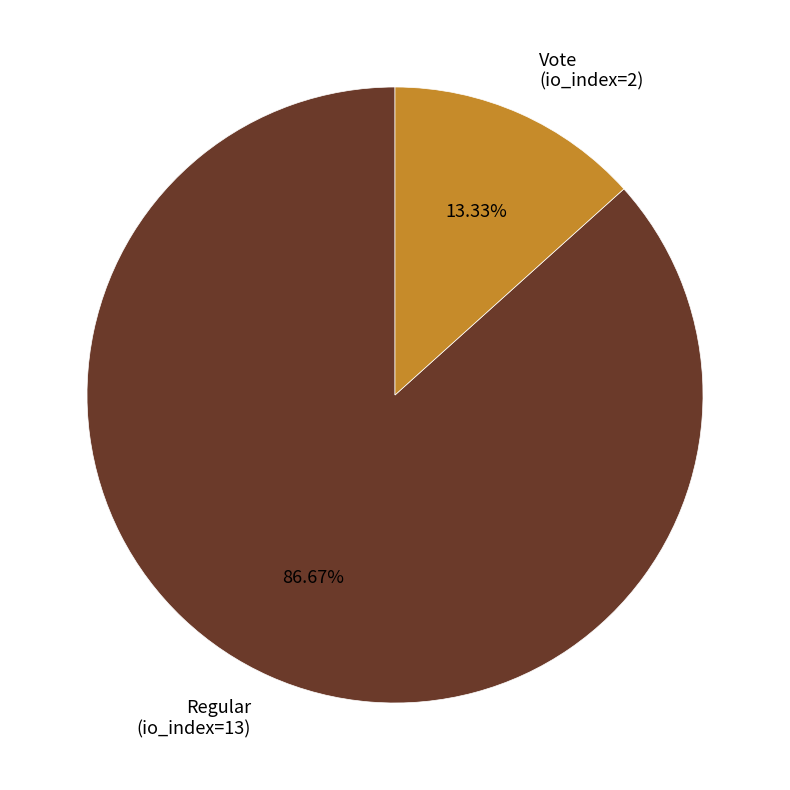

Which category accounts for the majority?

Regular (io_index=13)